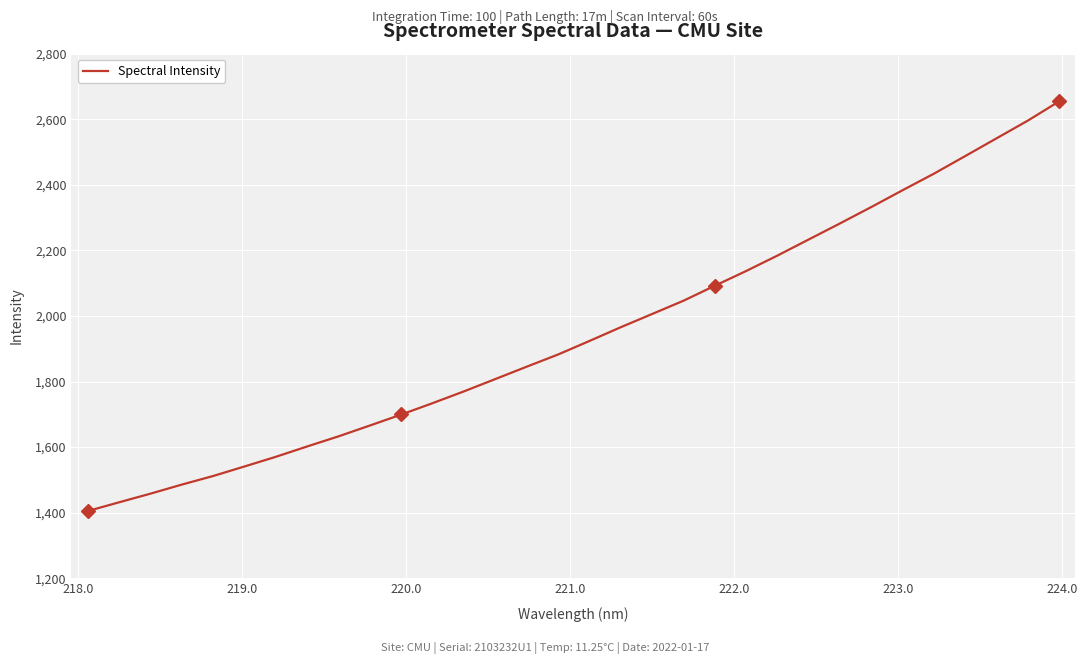

What is the maximum value shown in the chart?

2654.4